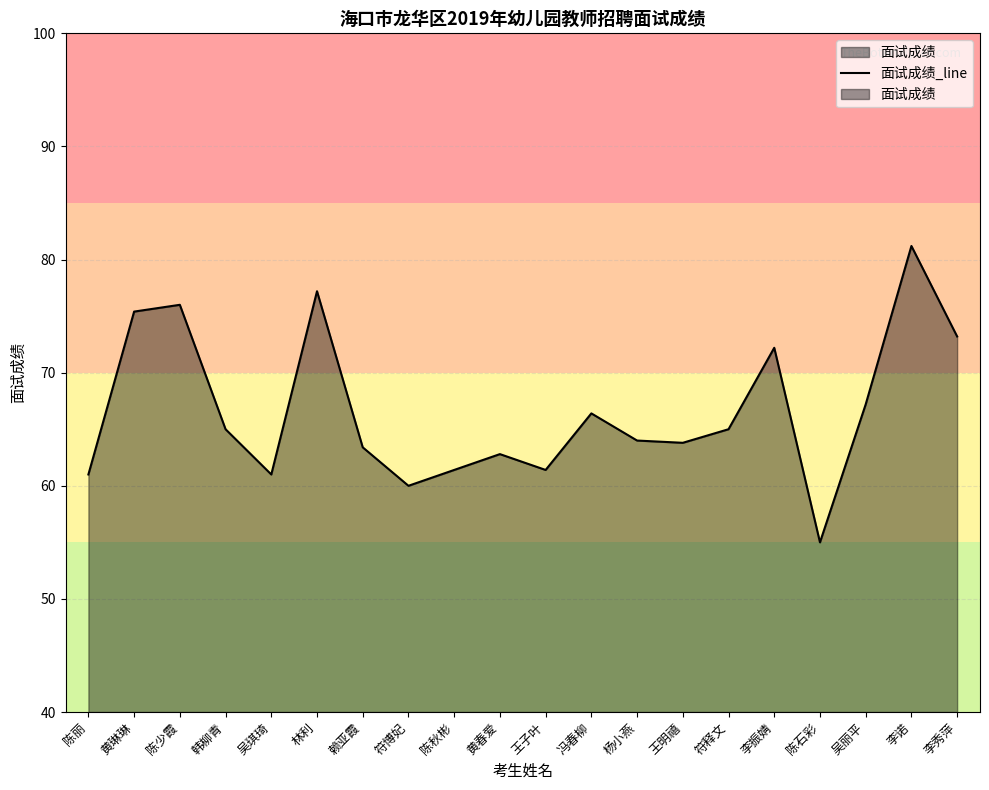

What is the label of the 11th point from the right?

黄春爱